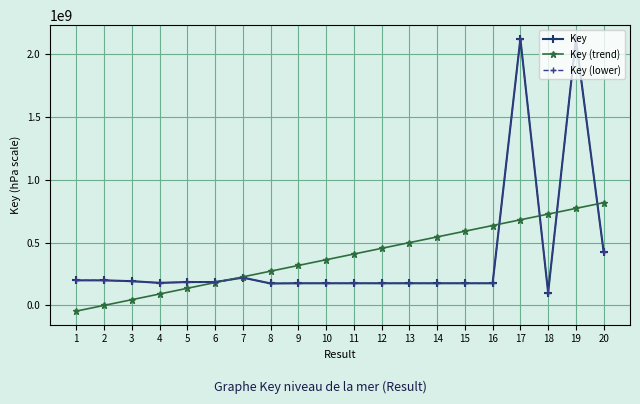

Between 5 and 7, which series saw the biggest shift?

Key (trend)